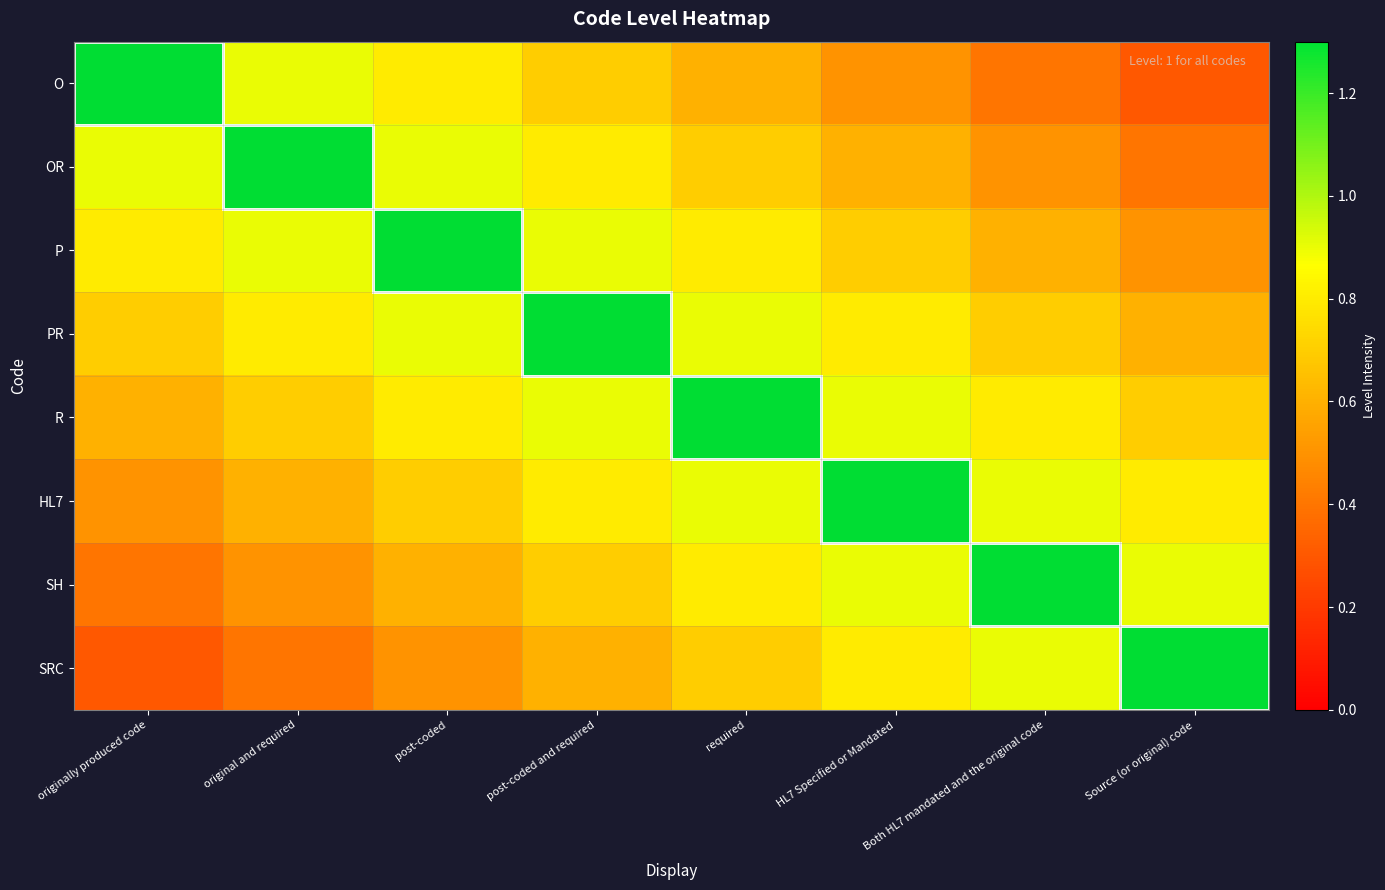

Reading right to left, list all the values displayed in this chart.

O: Source (or original) code=0.3	Both HL7 mandated and the original code=0.4	HL7 Specified or Mandated=0.5	required=0.6	post-coded and required=0.7	post-coded=0.8	original and required=0.9	originally produced code=1.3
OR: Source (or original) code=0.4	Both HL7 mandated and the original code=0.5	HL7 Specified or Mandated=0.6	required=0.7	post-coded and required=0.8	post-coded=0.9	original and required=1.3	originally produced code=0.9
P: Source (or original) code=0.5	Both HL7 mandated and the original code=0.6	HL7 Specified or Mandated=0.7	required=0.8	post-coded and required=0.9	post-coded=1.3	original and required=0.9	originally produced code=0.8
PR: Source (or original) code=0.6	Both HL7 mandated and the original code=0.7	HL7 Specified or Mandated=0.8	required=0.9	post-coded and required=1.3	post-coded=0.9	original and required=0.8	originally produced code=0.7
R: Source (or original) code=0.7	Both HL7 mandated and the original code=0.8	HL7 Specified or Mandated=0.9	required=1.3	post-coded and required=0.9	post-coded=0.8	original and required=0.7	originally produced code=0.6
HL7: Source (or original) code=0.8	Both HL7 mandated and the original code=0.9	HL7 Specified or Mandated=1.3	required=0.9	post-coded and required=0.8	post-coded=0.7	original and required=0.6	originally produced code=0.5
SH: Source (or original) code=0.9	Both HL7 mandated and the original code=1.3	HL7 Specified or Mandated=0.9	required=0.8	post-coded and required=0.7	post-coded=0.6	original and required=0.5	originally produced code=0.4
SRC: Source (or original) code=1.3	Both HL7 mandated and the original code=0.9	HL7 Specified or Mandated=0.8	required=0.7	post-coded and required=0.6	post-coded=0.5	original and required=0.4	originally produced code=0.3